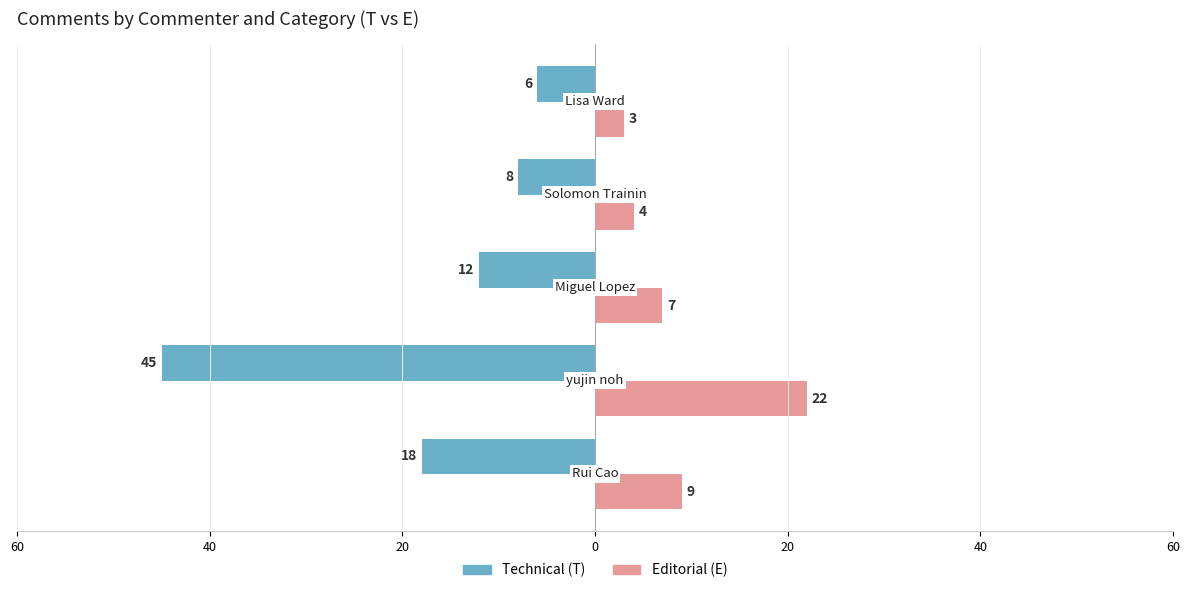

What are all the series names shown in the legend?

Technical (T), Editorial (E)